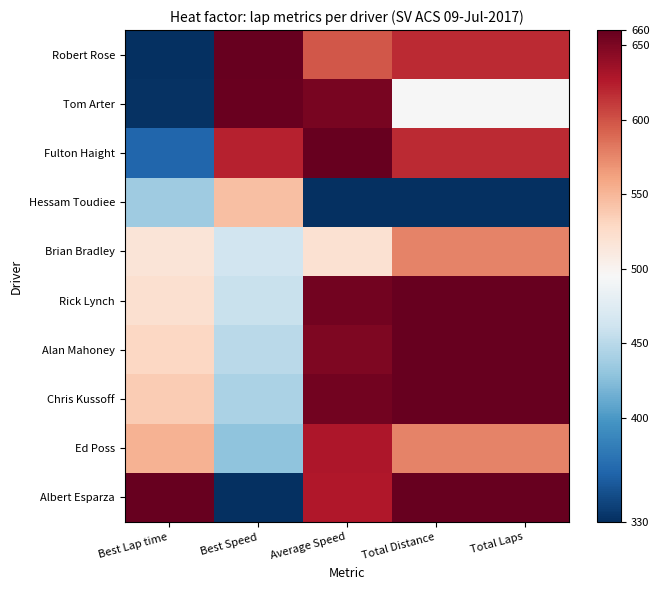

List the series in order of their peak value, lowest first.

Hessam Toudiee, Brian Bradley, Ed Poss, Tom Arter, Robert Rose, Rick Lynch, Alan Mahoney, Chris Kussoff, Albert Esparza, Fulton Haight